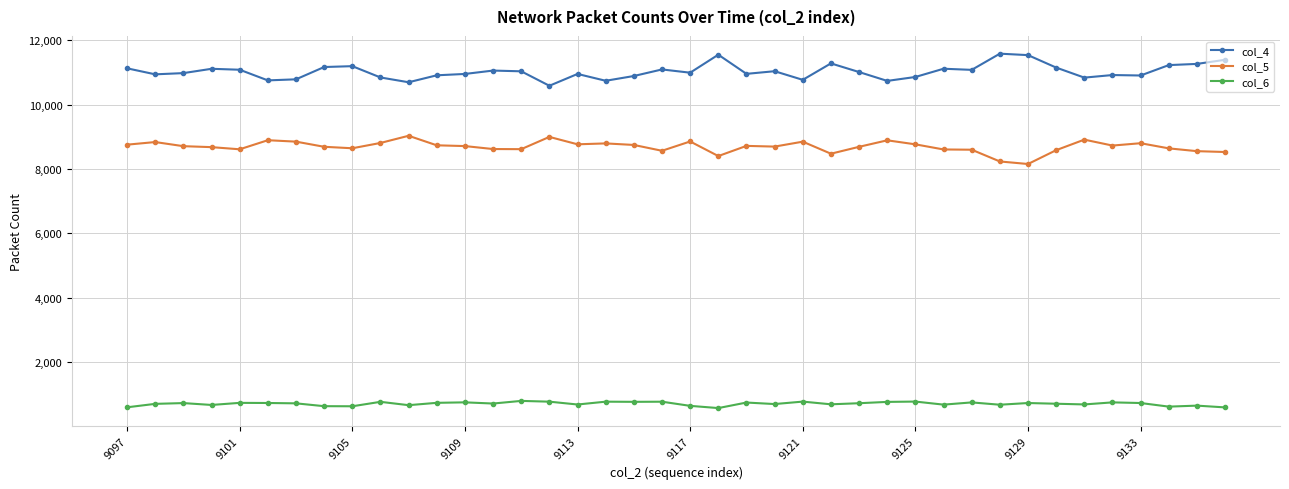

Which series has the largest total across all categories?

col_4